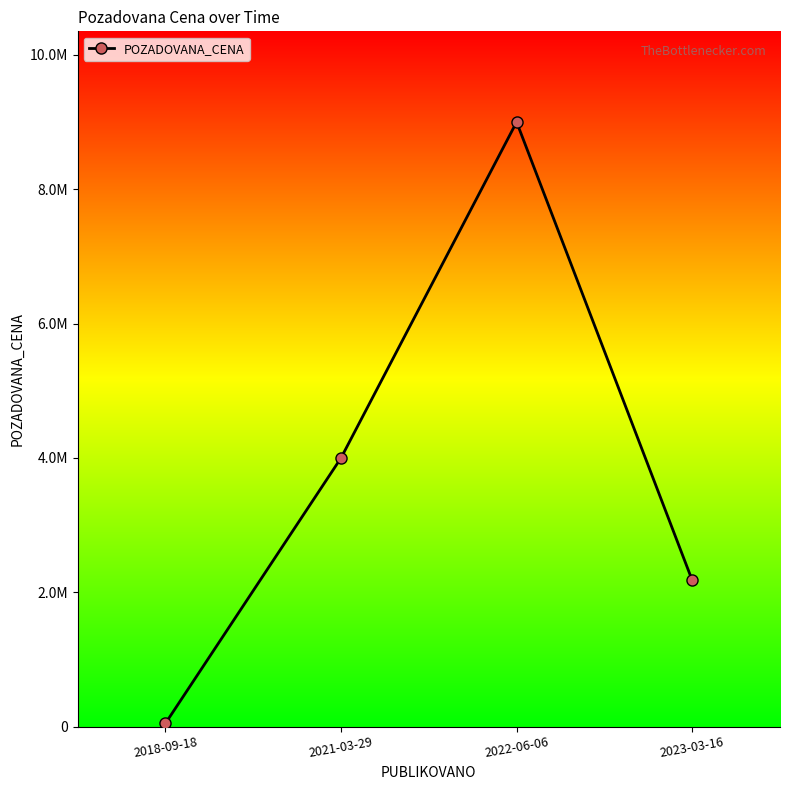

List the labels in order of value, largest first.

2022-06-06, 2021-03-29, 2023-03-16, 2018-09-18